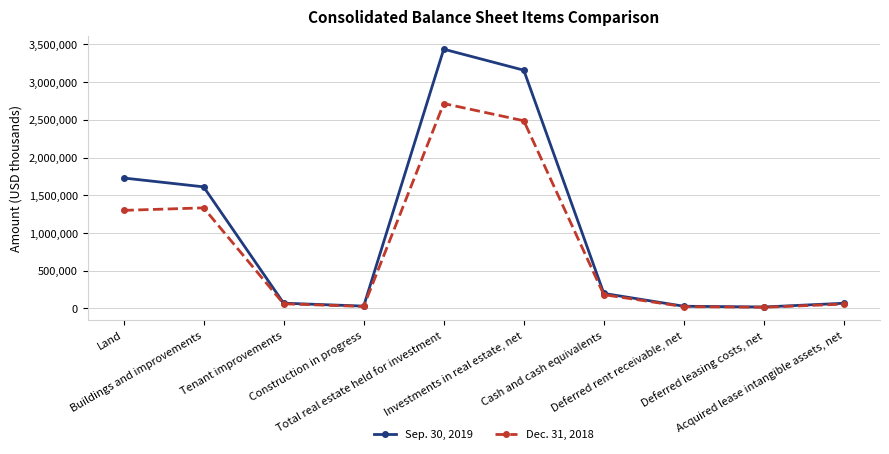

Where is the first local maximum for Sep. 30, 2019?

Total real estate held for investment